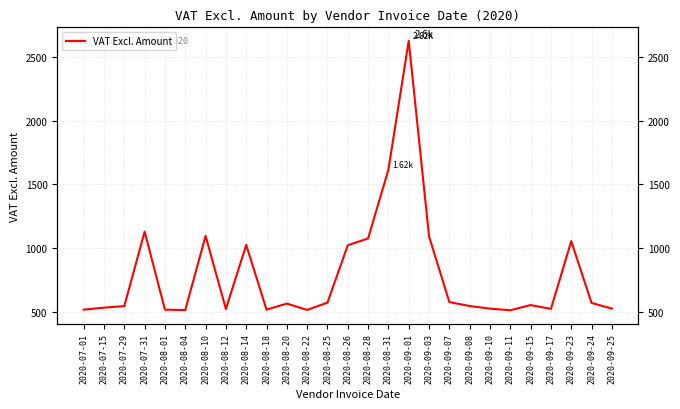

List the labels in order of value, smallest first.

2020-09-11, 2020-08-04, 2020-08-22, 2020-07-01, 2020-08-01, 2020-08-18, 2020-08-12, 2020-09-17, 2020-09-10, 2020-09-25, 2020-07-15, 2020-07-29, 2020-09-08, 2020-09-15, 2020-08-20, 2020-09-24, 2020-08-25, 2020-09-07, 2020-08-26, 2020-08-14, 2020-09-23, 2020-08-28, 2020-09-03, 2020-08-10, 2020-07-31, 2020-08-31, 2020-09-01